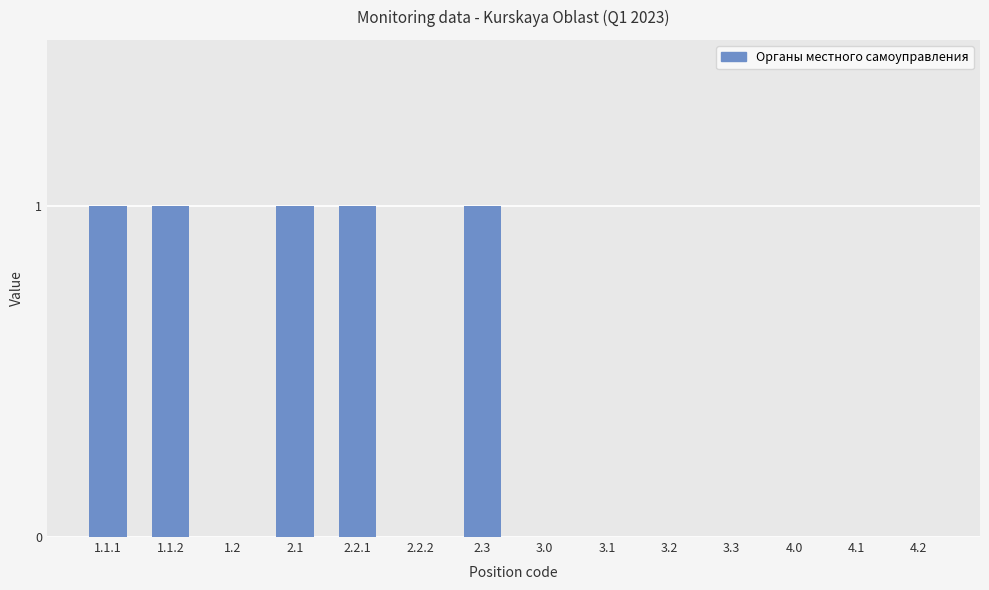

Reading right to left, list all the values displayed in this chart.

0	0	0	0	0	0	0	1	0	1	1	0	1	1